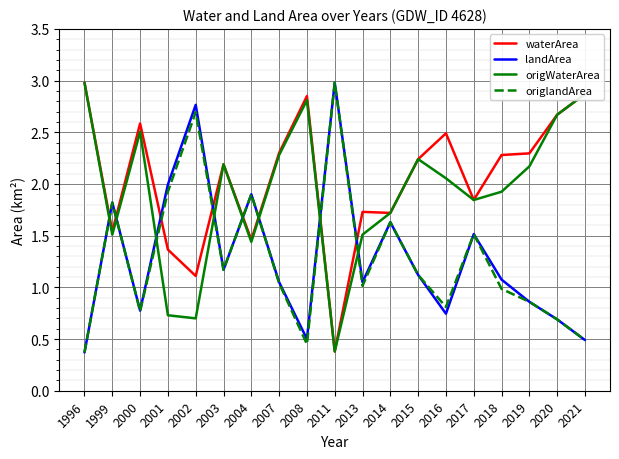

What is the spread (max minus min) of values at 2011?

2.6